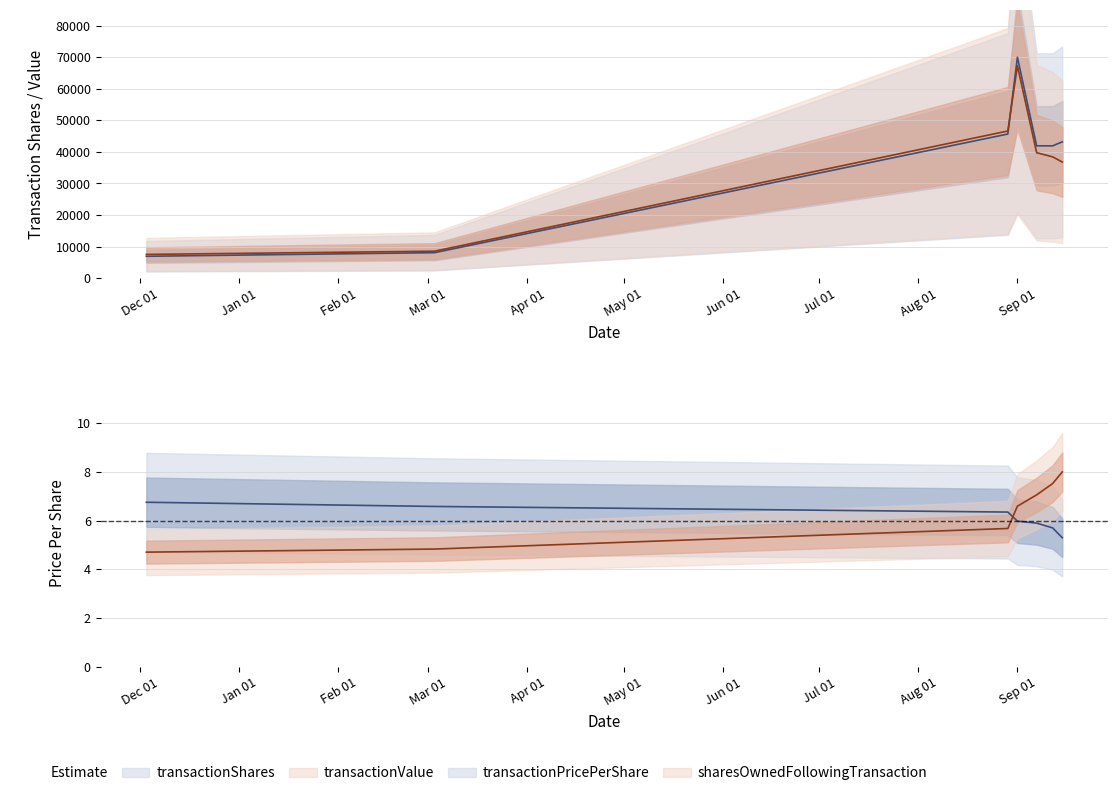

The value of sharesOwnedFollowingTransaction at 2022-09-12 is 12.5. True or false?

False